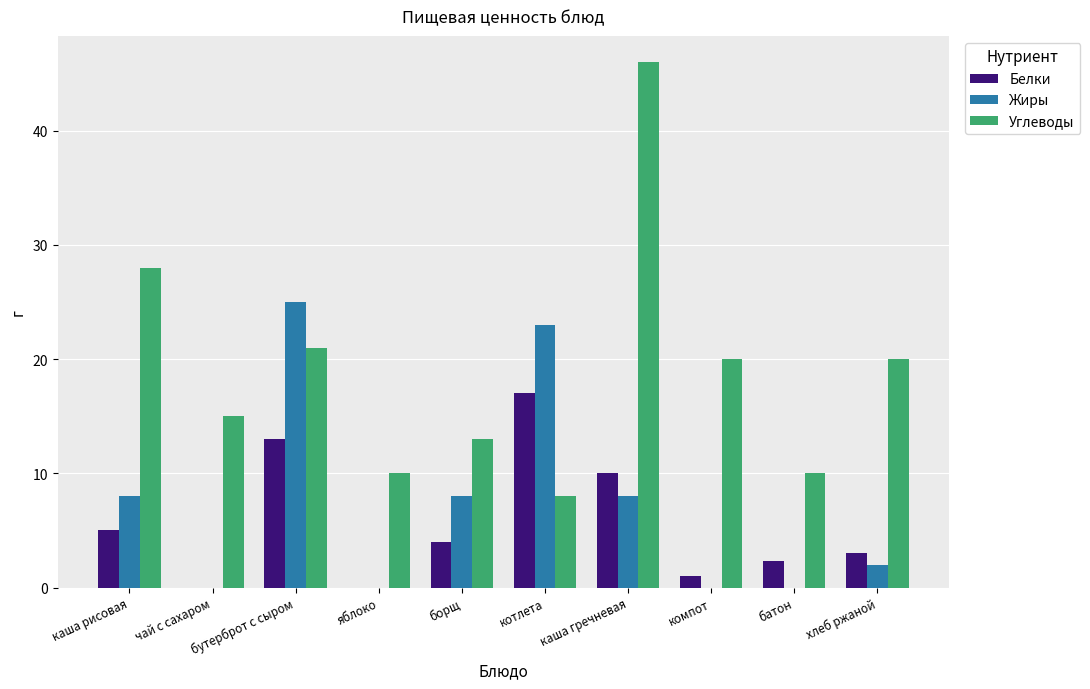

The Углеводы series shows 14.5 at бутерброт с сыром. True or false?

False